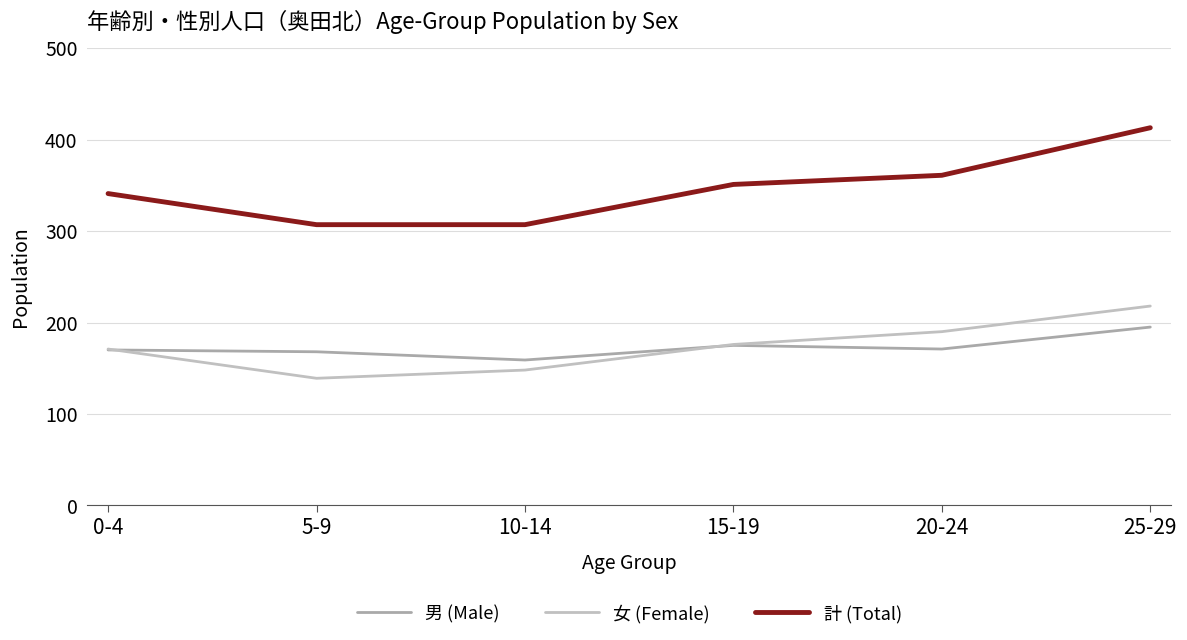

Where does the 計 (Total) series first go above 351?

20-24